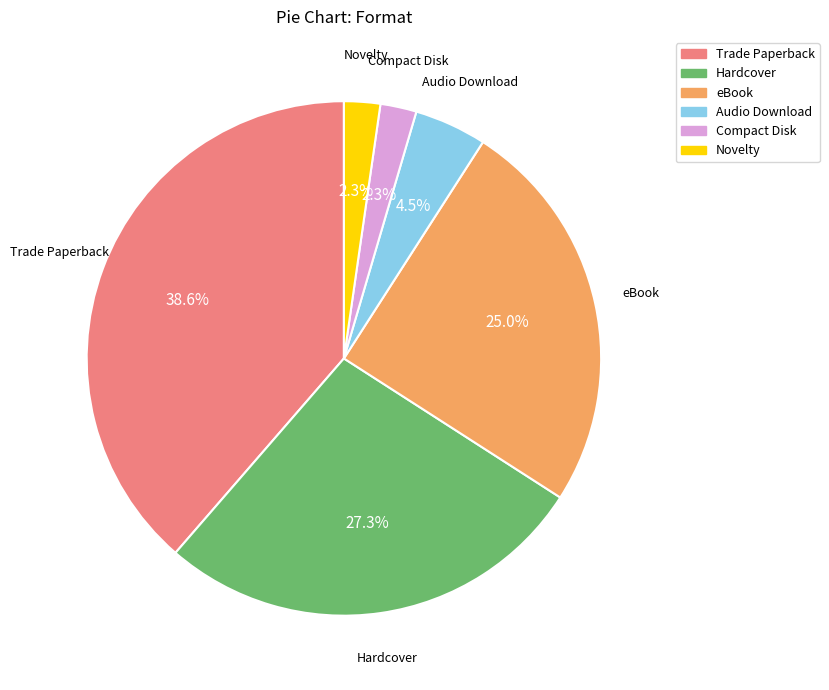

Count the number of slices in the pie.

6